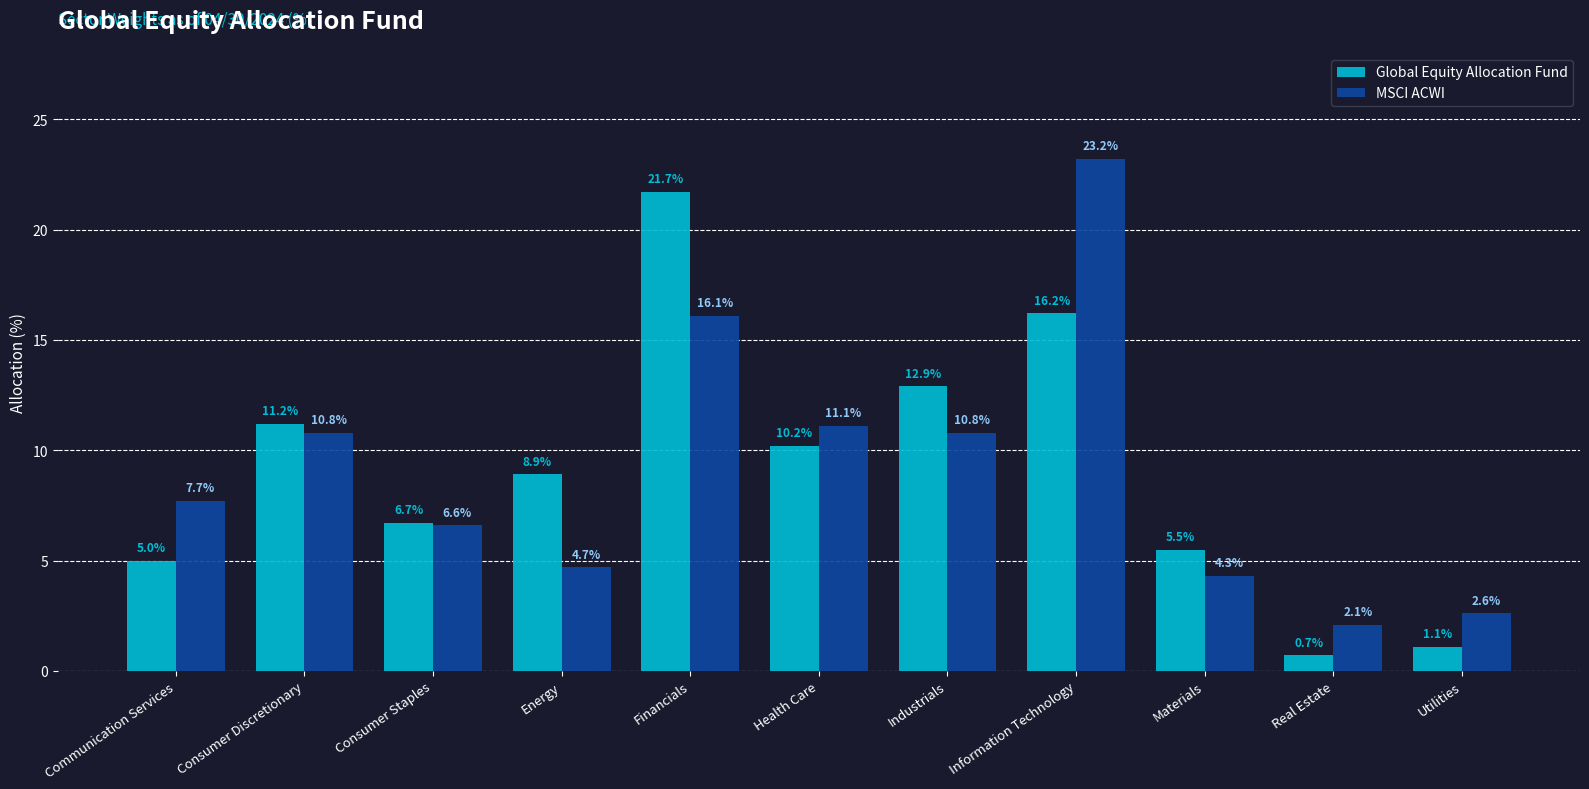

What are all the series names shown in the legend?

Global Equity Allocation Fund, MSCI ACWI